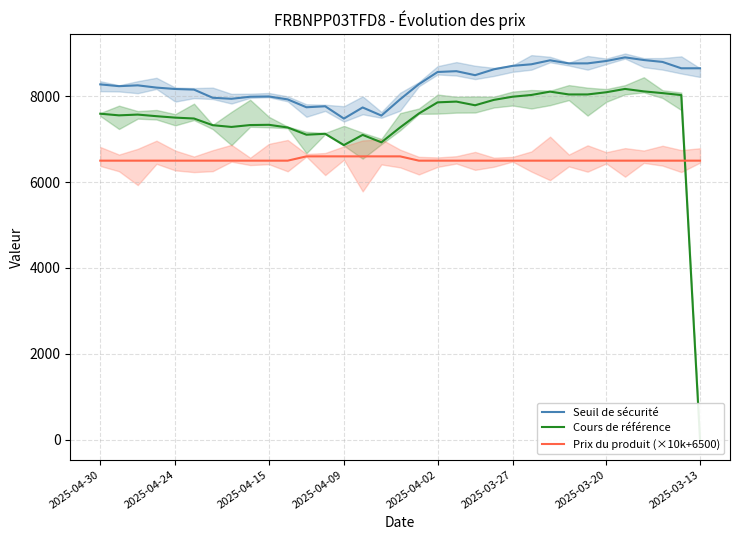

True or false: Cours de référence and Seuil de sécurité cross at least once.

False